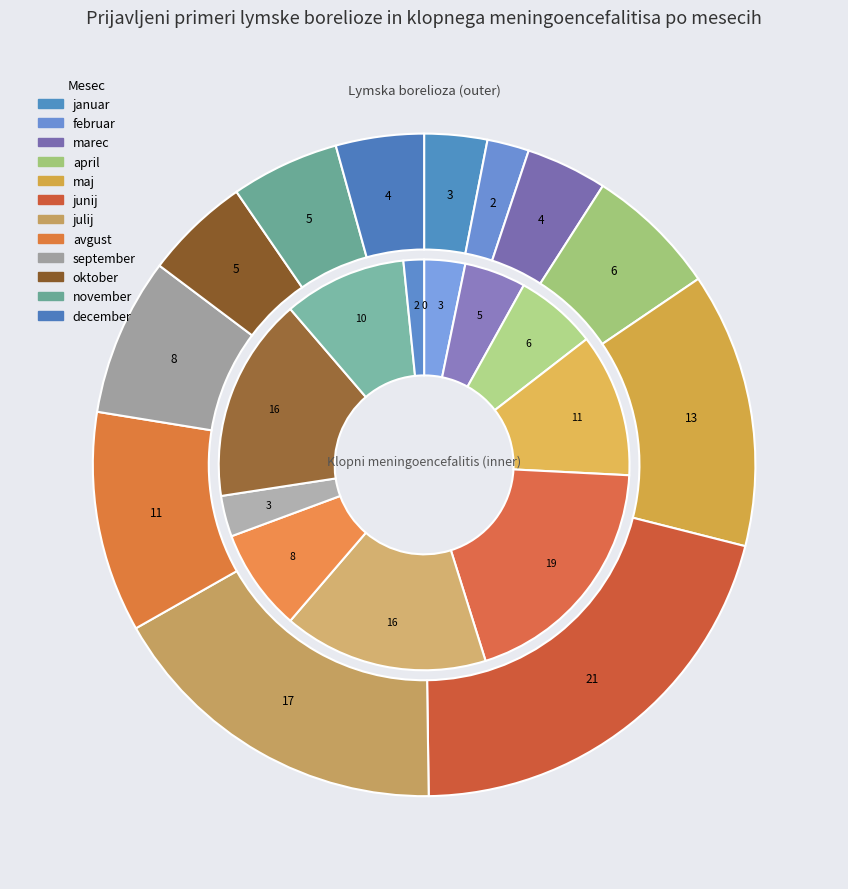

Which category has the biggest portion of the pie?

junij